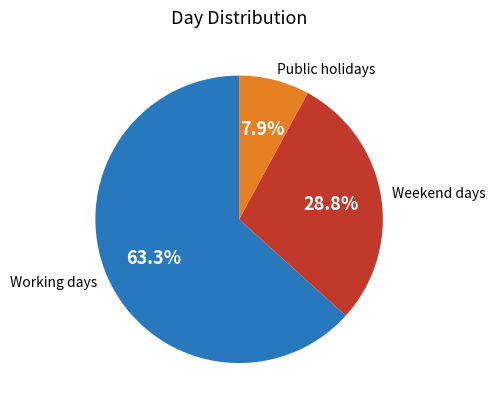

What portion of the pie excludes Public holidays?

92.1%